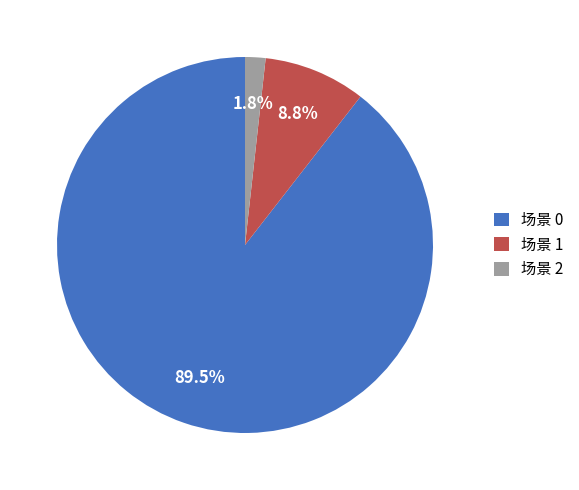

What percentage do 场景 2 and 场景 0 together represent?

91.2%